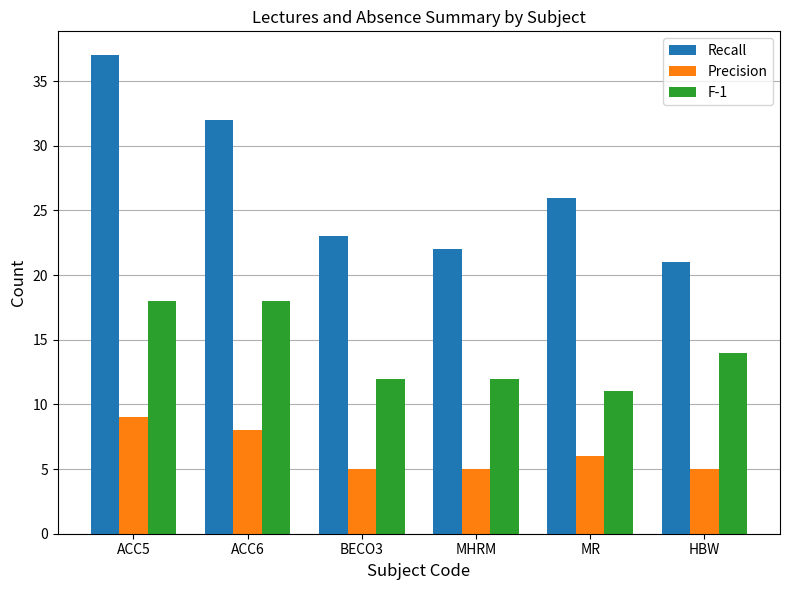

Which category has the highest value across all series?

ACC5